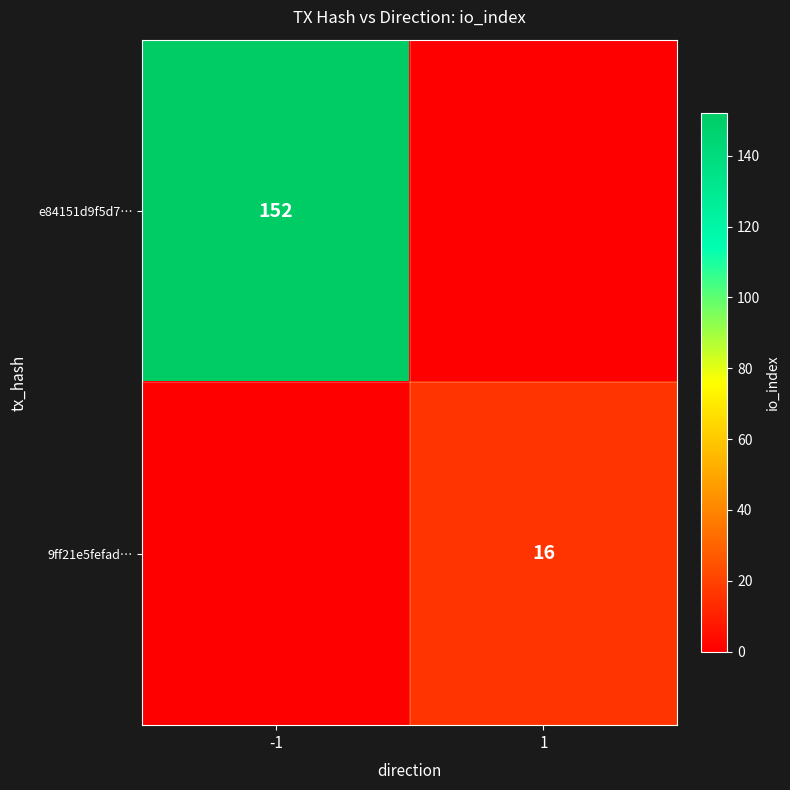

The value of 9ff21e5fefad… at 1 is 16. True or false?

True